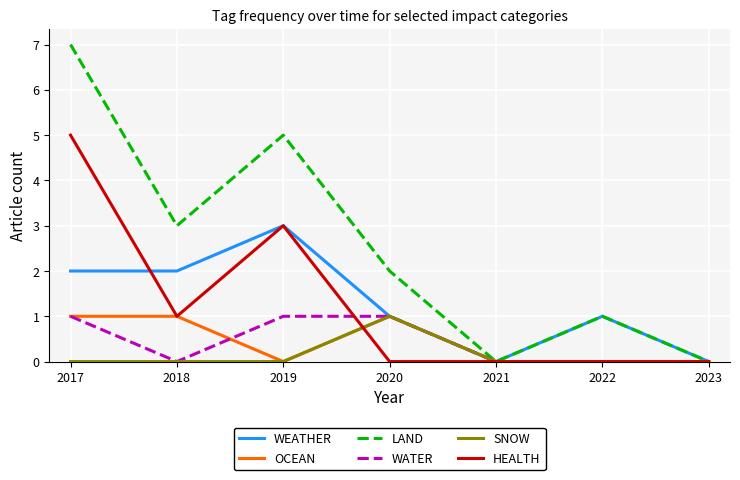

Is the value of WATER at 2018 greater than the value of SNOW at 2020?

No